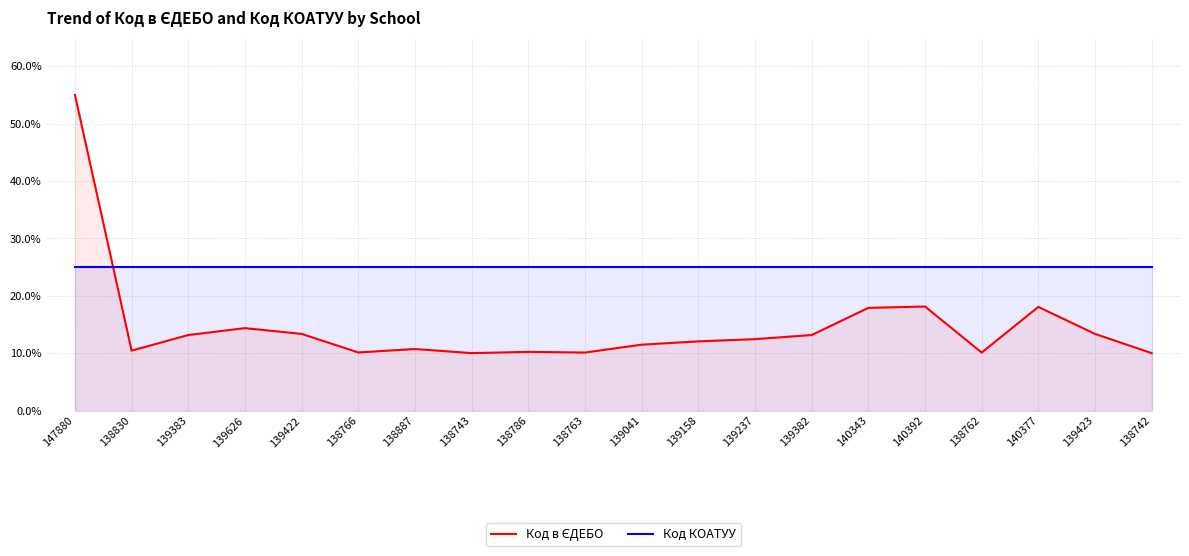

At which category does the chart reach its peak across all series?

147880